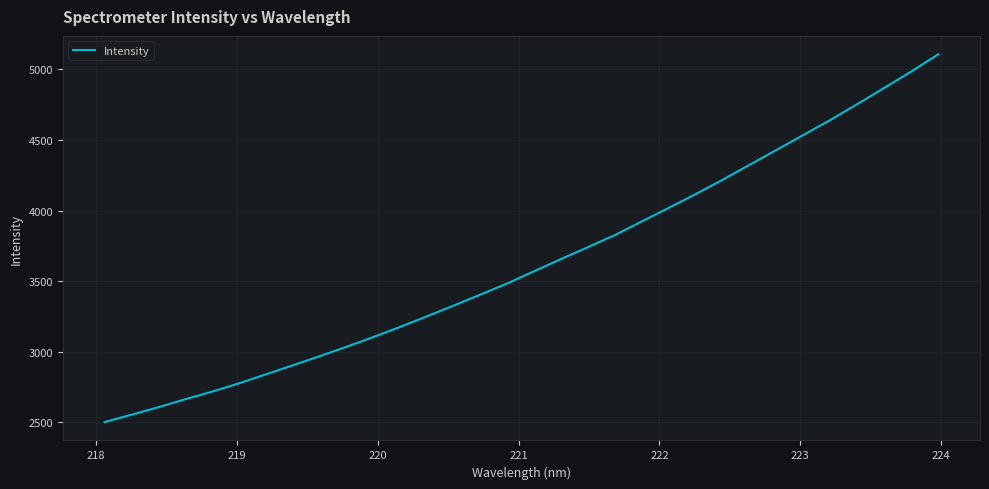

What is the difference between the maximum and minimum values?

2605.5